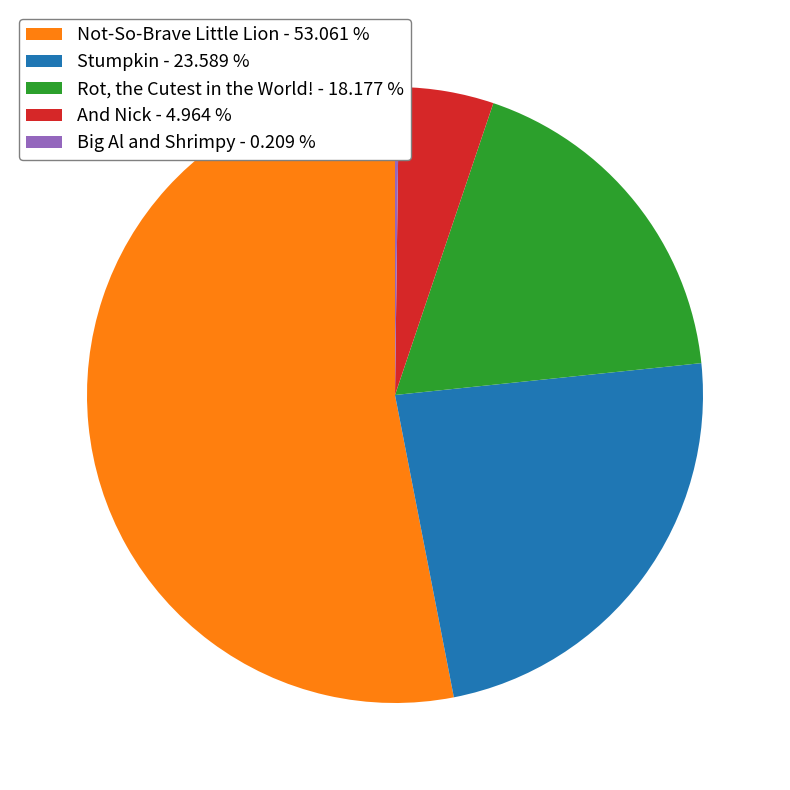

Is there a majority slice in this chart?

Yes